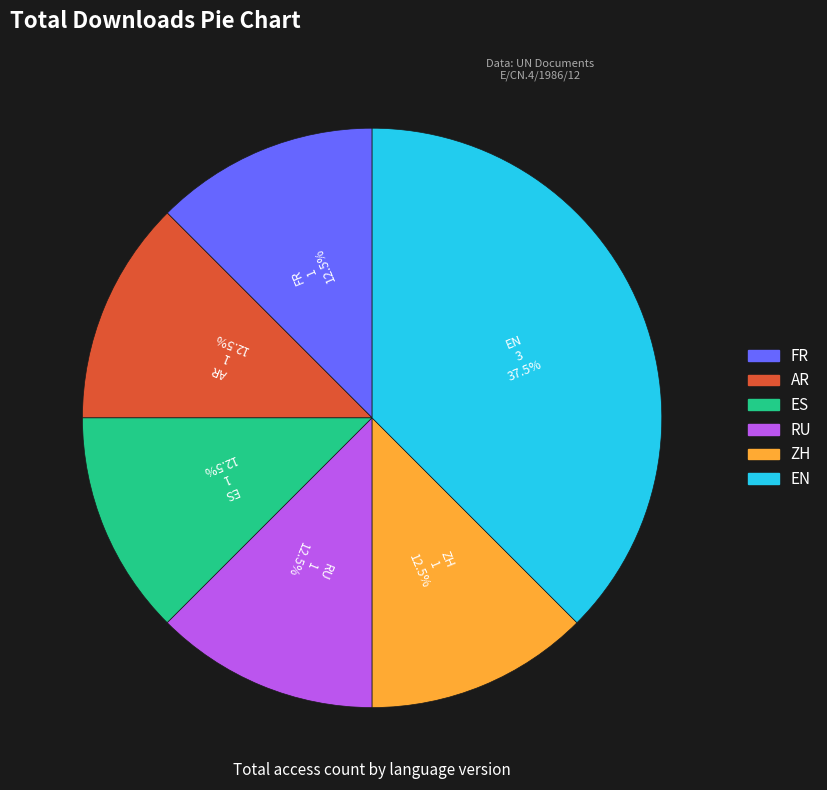

To the nearest percent, what is the difference between the largest and smallest slice percentages?

25%